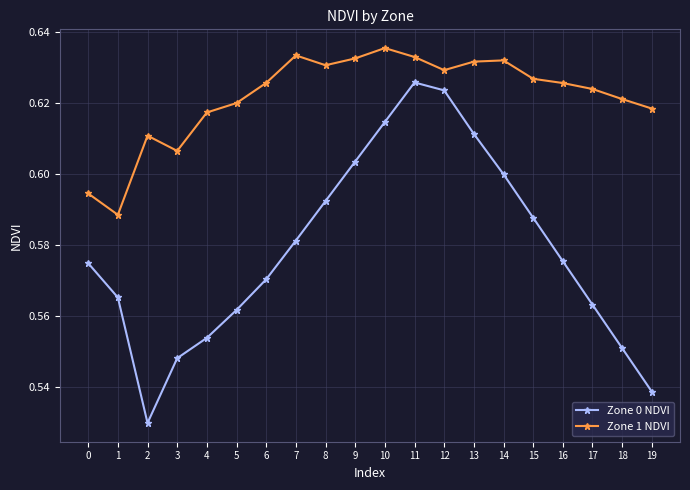

Count the Zone 0 NDVI values in the range 0 to 1.

20